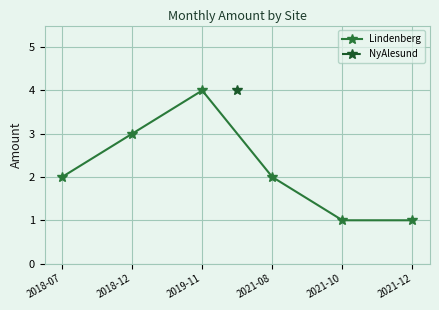

What is the maximum value shown in the chart?

4